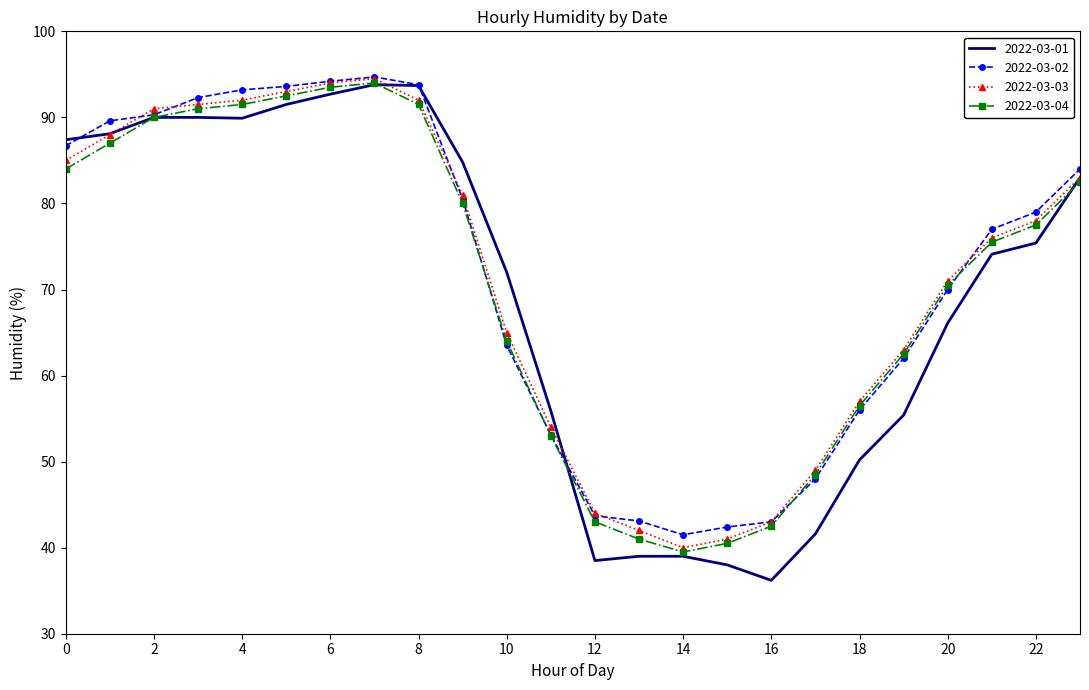

What is the highest value of the 2022-03-01 series?

93.8